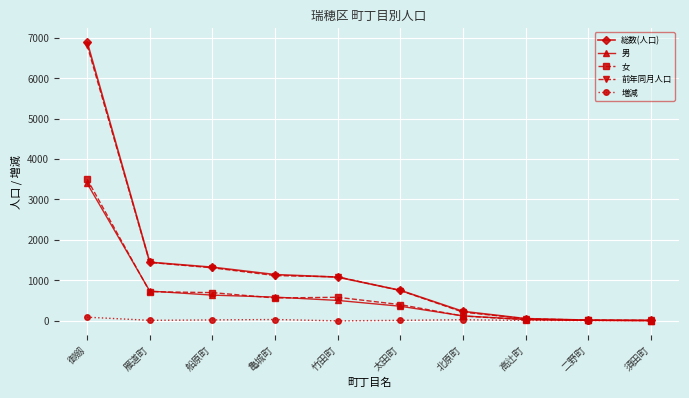

Between 御劔 and 二野町, which series saw the biggest shift?

総数(人口)